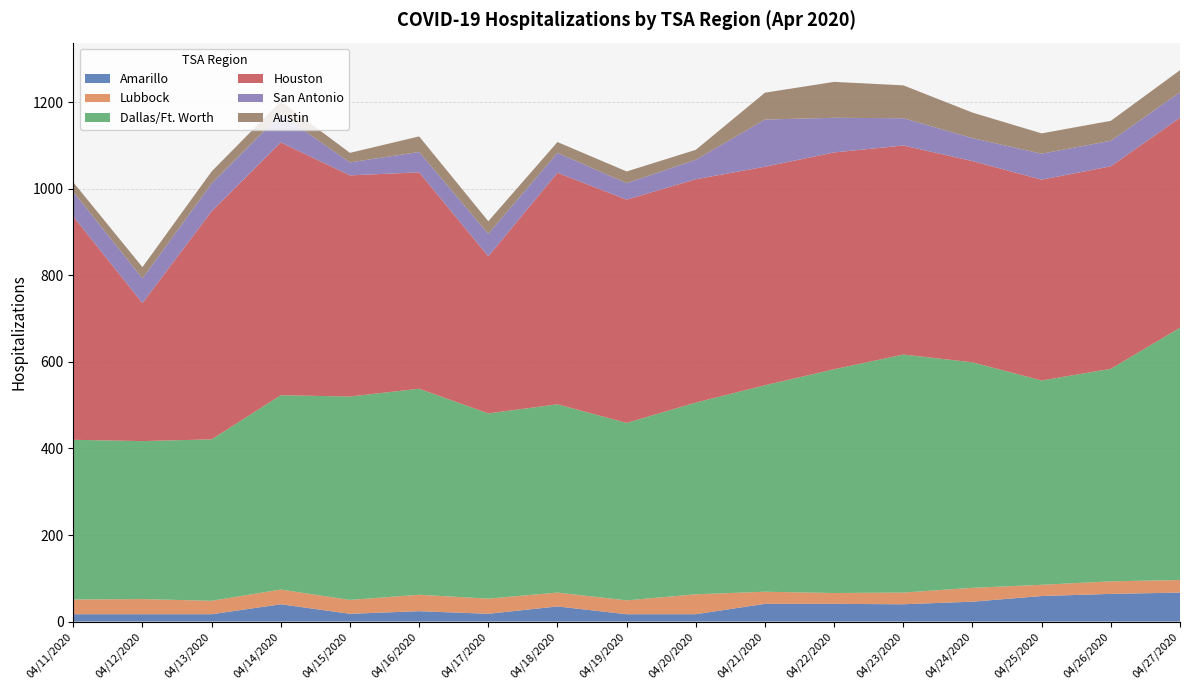

Reading left to right, transcribe all the data shown in this chart.

Amarillo: 04/11/2020=17	04/12/2020=17	04/13/2020=17	04/14/2020=40	04/15/2020=18	04/16/2020=24	04/17/2020=18	04/18/2020=35	04/19/2020=17	04/20/2020=17	04/21/2020=41	04/22/2020=41	04/23/2020=40	04/24/2020=46	04/25/2020=59	04/26/2020=64	04/27/2020=67
Lubbock: 04/11/2020=34	04/12/2020=35	04/13/2020=31	04/14/2020=34	04/15/2020=32	04/16/2020=38	04/17/2020=35	04/18/2020=32	04/19/2020=32	04/20/2020=46	04/21/2020=28	04/22/2020=25	04/23/2020=27	04/24/2020=32	04/25/2020=26	04/26/2020=29	04/27/2020=29
Dallas/Ft. Worth: 04/11/2020=369	04/12/2020=365	04/13/2020=373	04/14/2020=449	04/15/2020=470	04/16/2020=476	04/17/2020=428	04/18/2020=435	04/19/2020=410	04/20/2020=443	04/21/2020=477	04/22/2020=517	04/23/2020=550	04/24/2020=521	04/25/2020=472	04/26/2020=491	04/27/2020=583
Houston: 04/11/2020=516	04/12/2020=319	04/13/2020=527	04/14/2020=584	04/15/2020=511	04/16/2020=500	04/17/2020=363	04/18/2020=535	04/19/2020=516	04/20/2020=516	04/21/2020=505	04/22/2020=501	04/23/2020=483	04/24/2020=465	04/25/2020=464	04/26/2020=468	04/27/2020=485
San Antonio: 04/11/2020=57	04/12/2020=57	04/13/2020=64	04/14/2020=65	04/15/2020=30	04/16/2020=47	04/17/2020=52	04/18/2020=46	04/19/2020=38	04/20/2020=45	04/21/2020=109	04/22/2020=80	04/23/2020=63	04/24/2020=53	04/25/2020=60	04/26/2020=59	04/27/2020=59
Austin: 04/11/2020=22	04/12/2020=26	04/13/2020=28	04/14/2020=30	04/15/2020=22	04/16/2020=36	04/17/2020=29	04/18/2020=25	04/19/2020=27	04/20/2020=23	04/21/2020=62	04/22/2020=83	04/23/2020=76	04/24/2020=59	04/25/2020=47	04/26/2020=46	04/27/2020=51